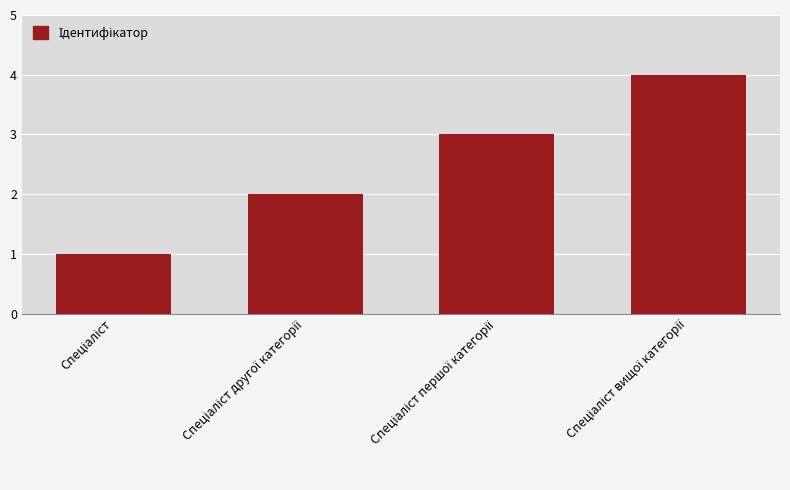

What is the sum of all values?

10